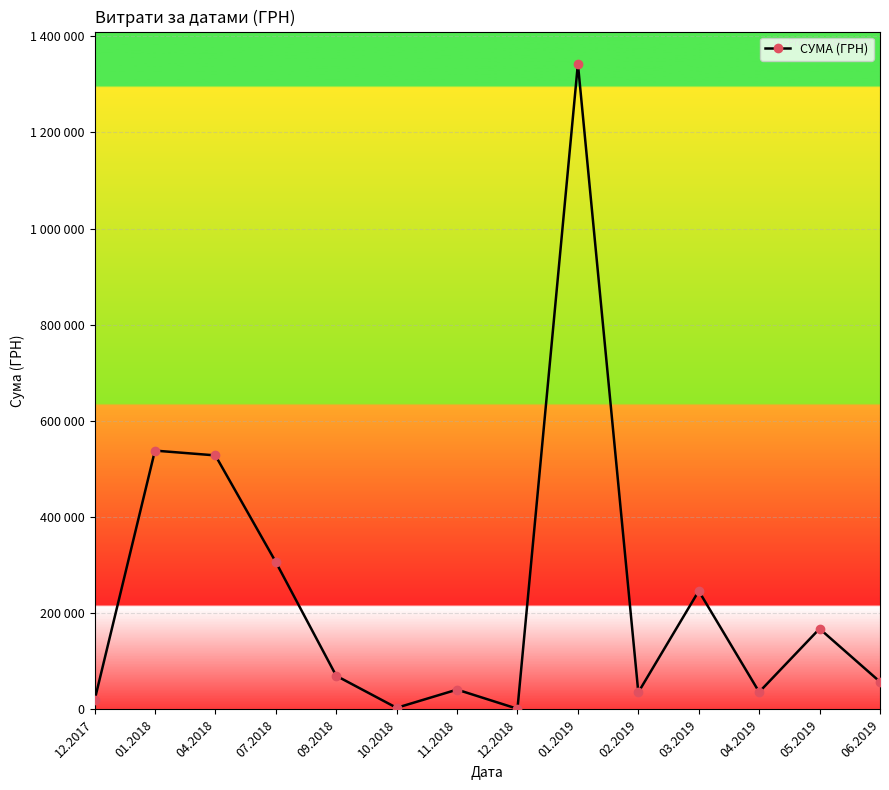

Does the chart have visible grid lines?

Yes